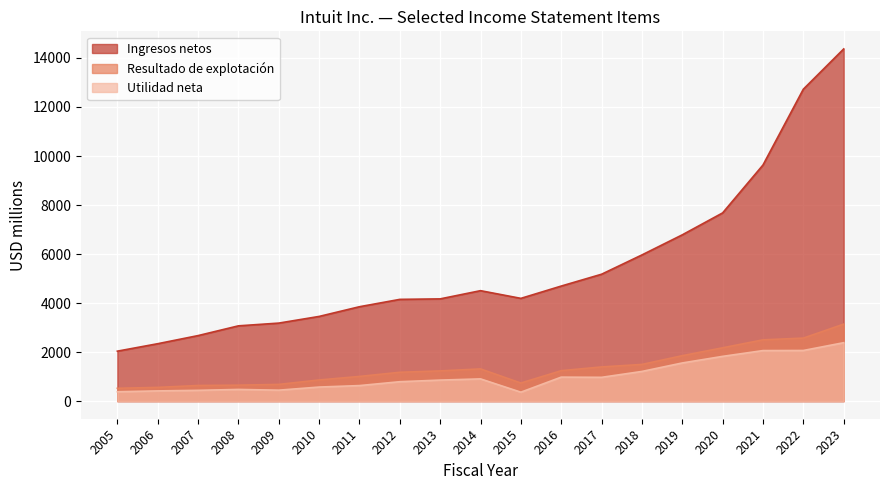

Reading left to right, list all the values displayed in this chart.

Ingresos netos: 2005=2038	2006=2342	2007=2673	2008=3071	2009=3183	2010=3455	2011=3851	2012=4151	2013=4171	2014=4506	2015=4192	2016=4694	2017=5177	2018=5964	2019=6784	2020=7679	2021=9633	2022=12726	2023=14368
Resultado de explotación: 2005=524	2006=560	2007=638	2008=651	2009=682	2010=863	2011=1007	2012=1177	2013=1233	2014=1314	2015=738	2016=1242	2017=1395	2018=1497	2019=1854	2020=2176	2021=2500	2022=2571	2023=3141
Utilidad neta: 2005=382	2006=417	2007=440	2008=477	2009=447	2010=574	2011=634	2012=792	2013=858	2014=907	2015=365	2016=979	2017=971	2018=1211	2019=1557	2020=1826	2021=2062	2022=2066	2023=2384